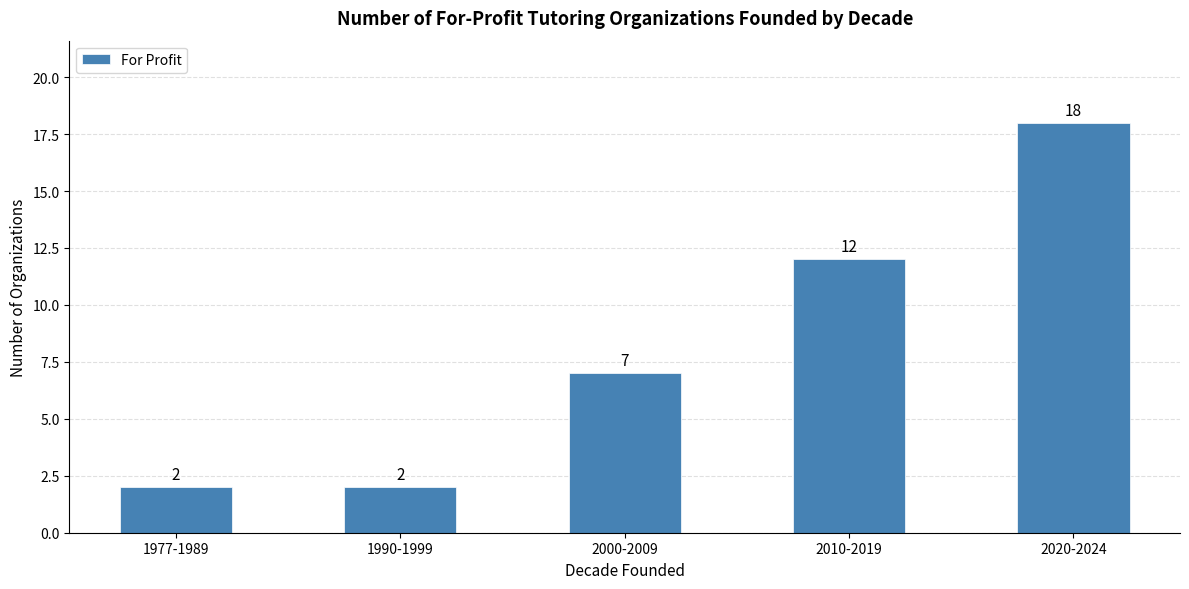

What is the label of the 4th bar from the left?

2010-2019